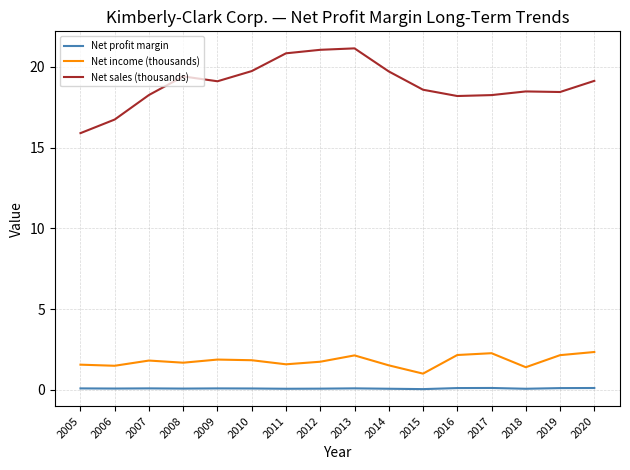

True or false: Net sales (thousands) and Net income (thousands) intersect in this chart.

False